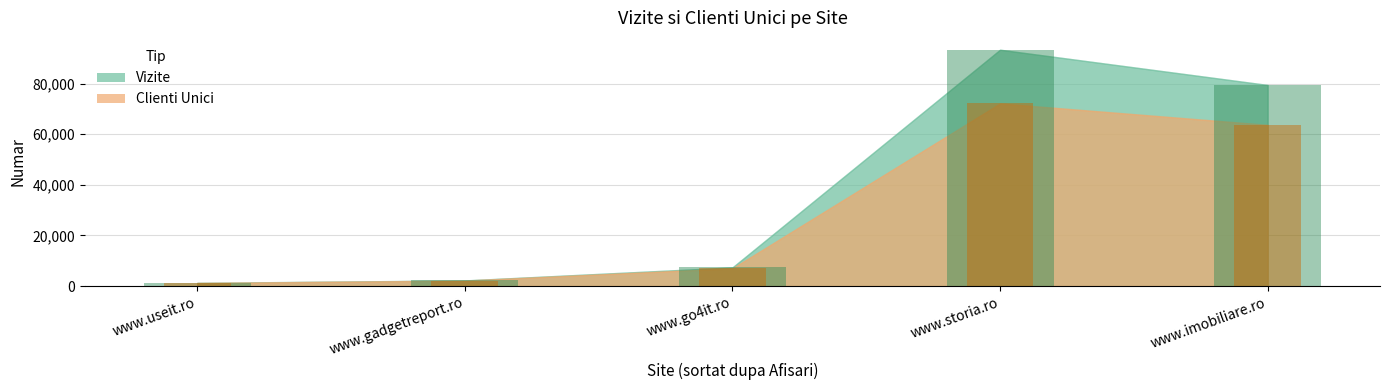

At which category is the sum across all series the highest?

www.storia.ro